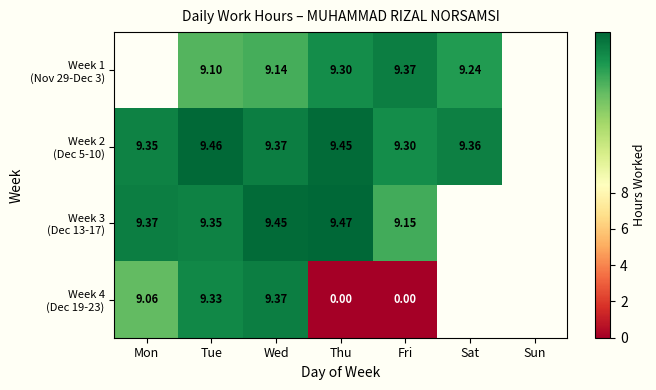

Which category has the highest value in the Week 3 (Dec 13-17) series?

Thu